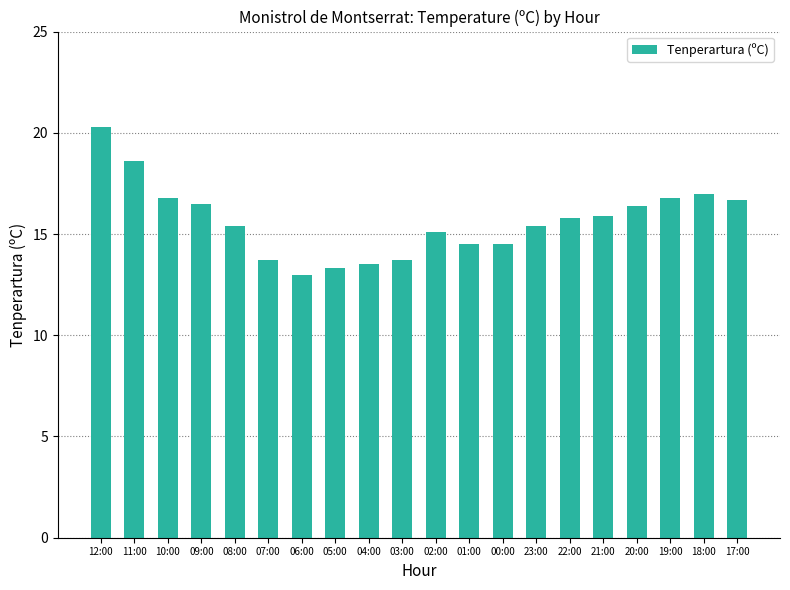

At which category does the chart reach its peak across all series?

12:00